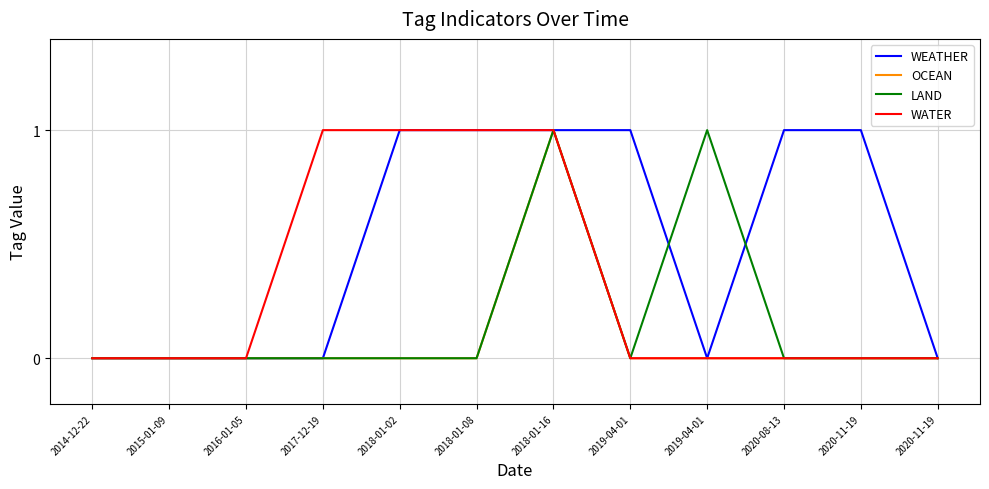

How many interior local peaks does the OCEAN series have?

1